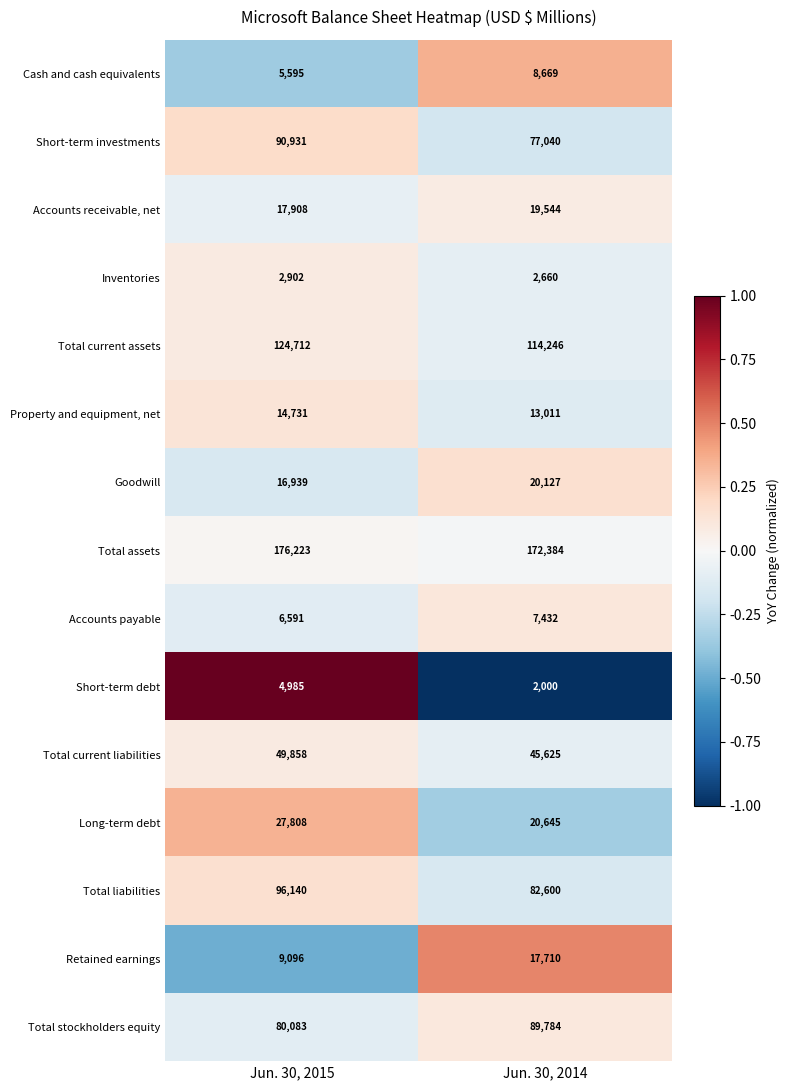

The value of Long-term debt at Jun. 30, 2015 is 27808. True or false?

True